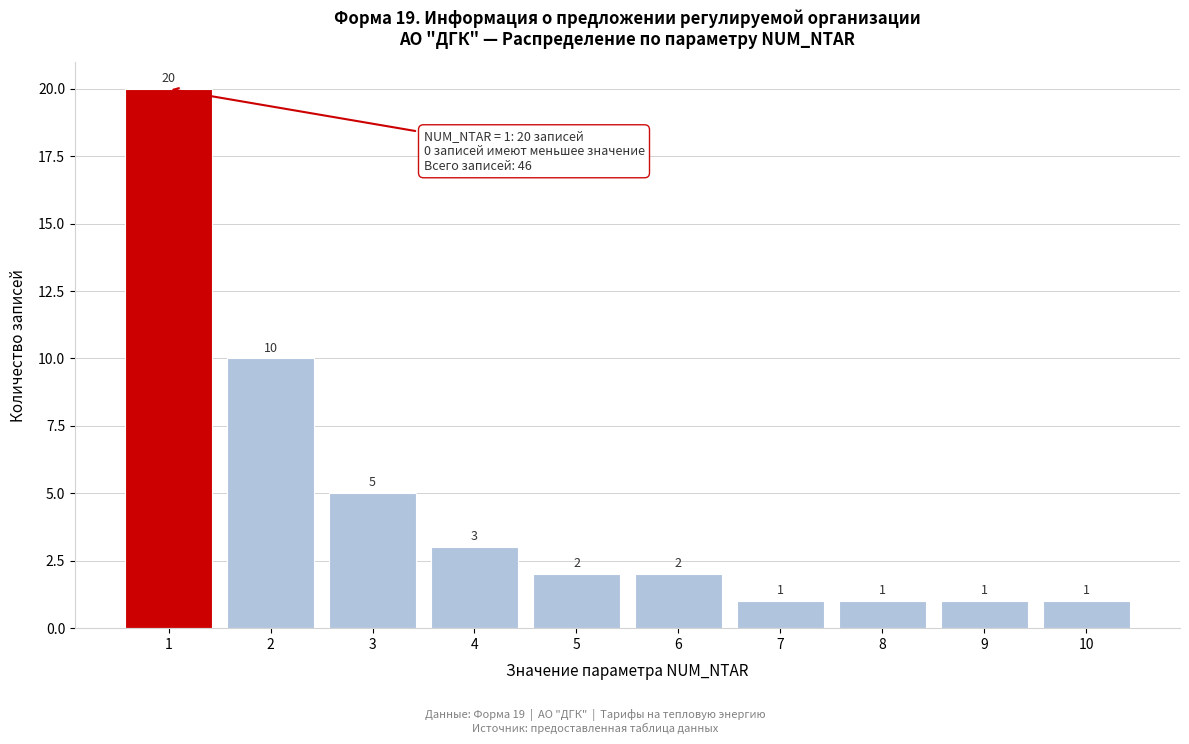

Reading left to right, list all the values displayed in this chart.

1=20	2=10	3=5	4=3	5=2	6=2	7=1	8=1	9=1	10=1